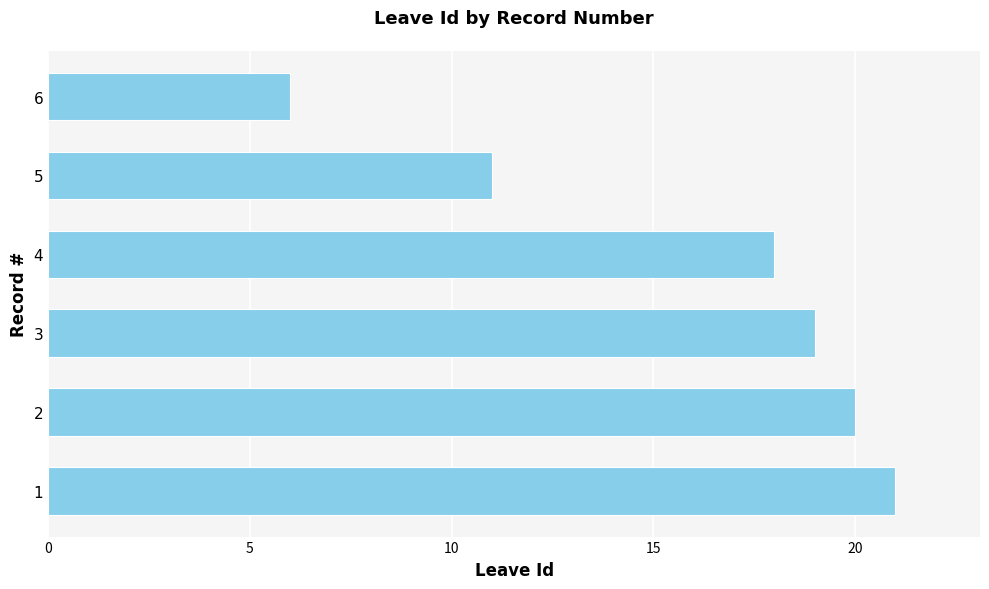

Reading bottom to top, what are all the values shown in this chart?

1=21	2=20	3=19	4=18	5=11	6=6